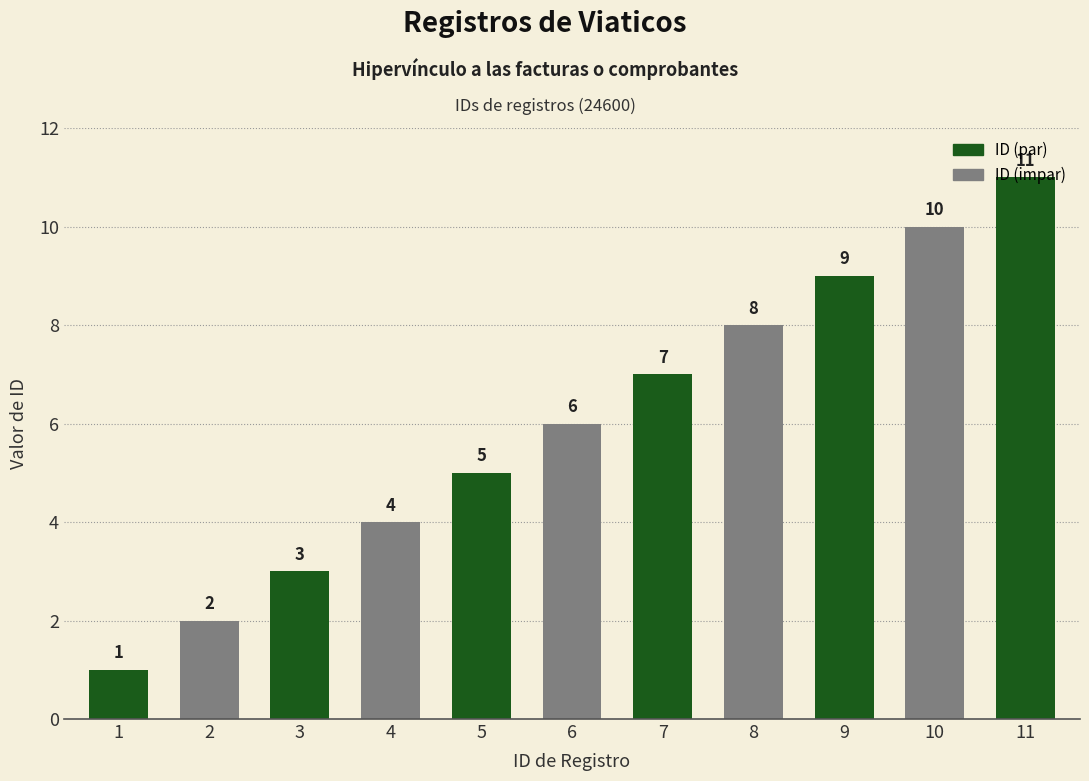

The chart shows a value of 9 at 9. True or false?

True